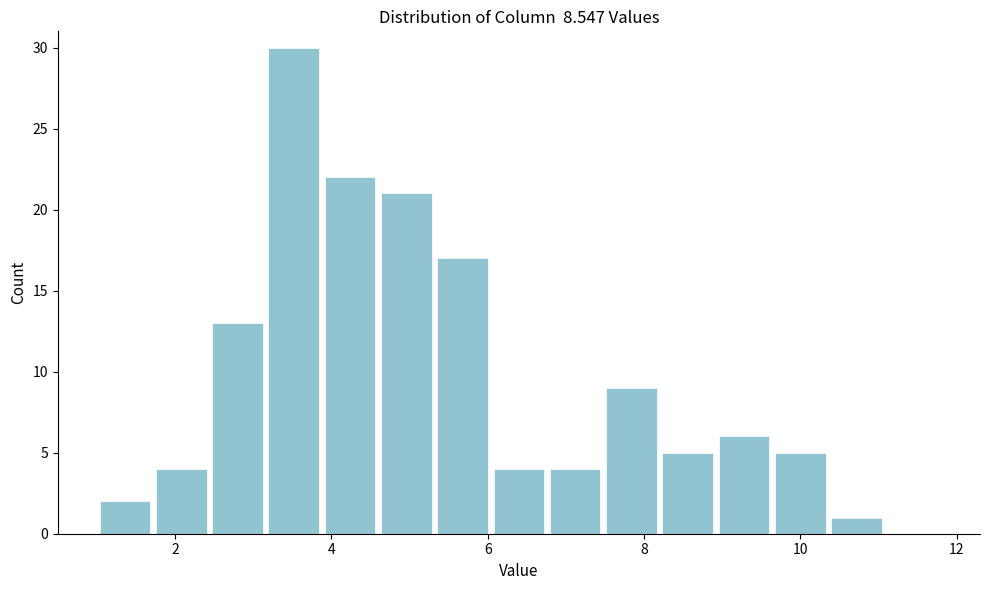

Around what value on the x-axis is the tallest bar? Give the approximate position of its centre, as read against the axis.

3.6